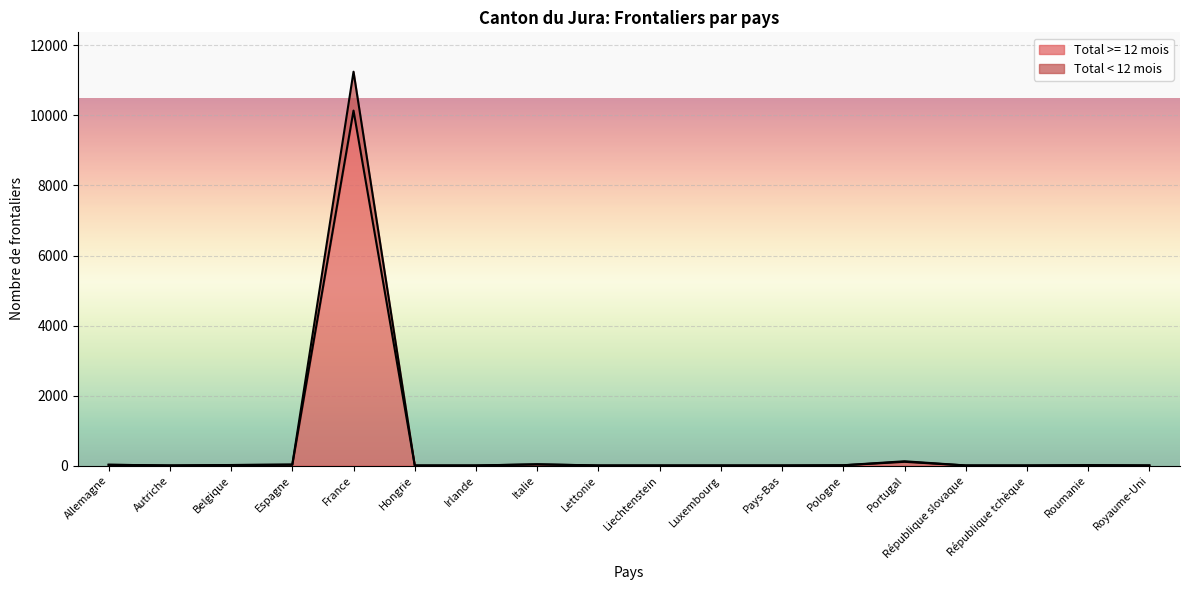

What is the total value across all series at Roumanie?

18